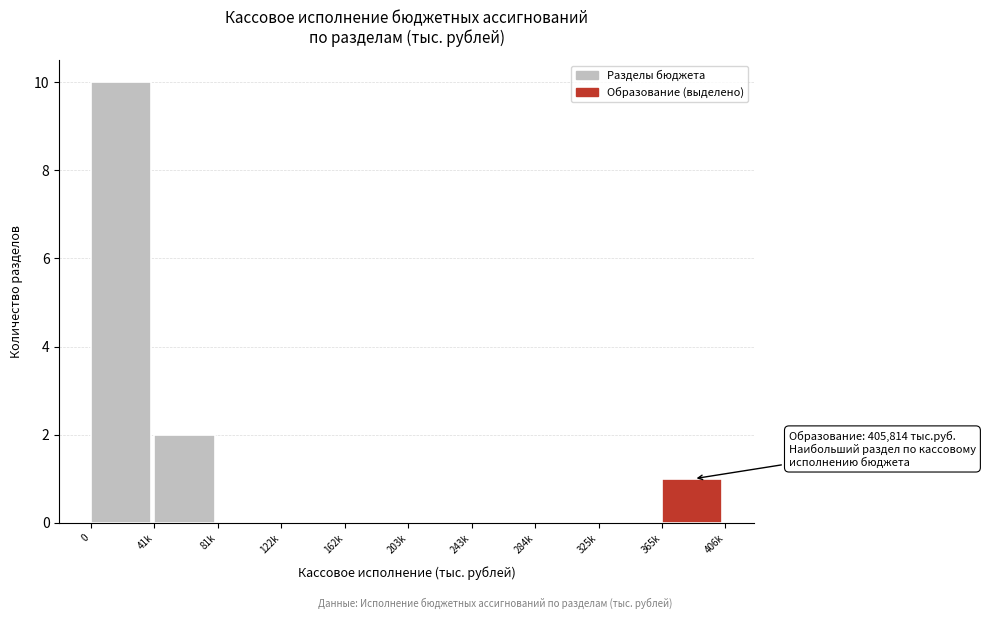

Reading left to right, extract all data points from this chart.

0=10	41k=2	81k=0	122k=0	162k=0	203k=0	243k=0	284k=0	325k=0	365k=1